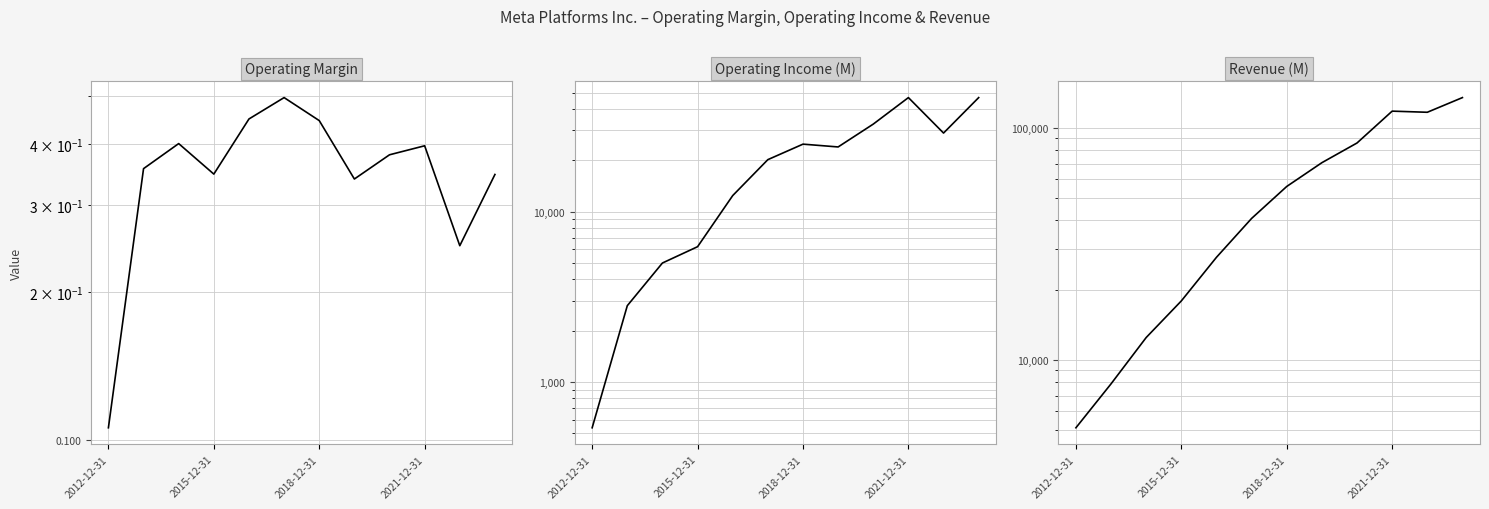

How many lines are shown in the chart?

3